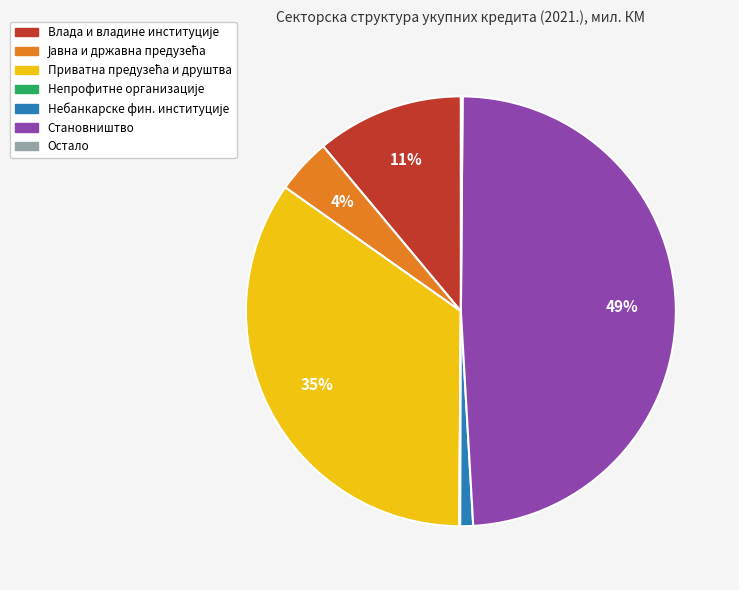

To the nearest percent, what is the difference between the largest and smallest slice percentages?

49%